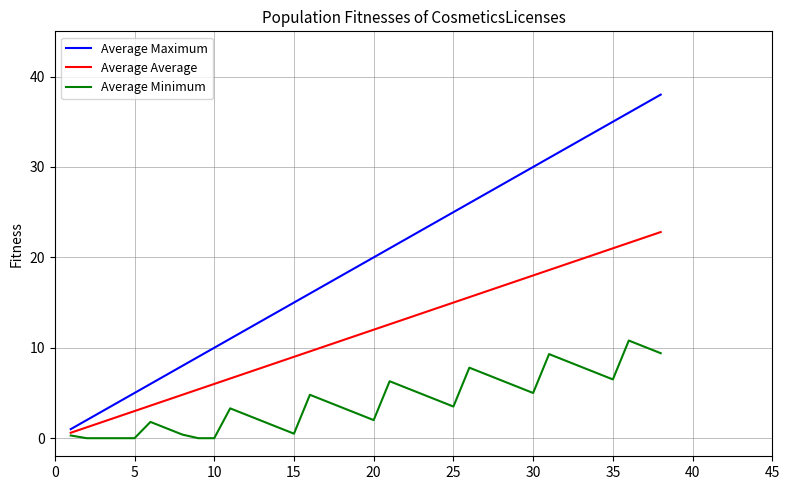

Which series has the widest spread of values?

Average Maximum